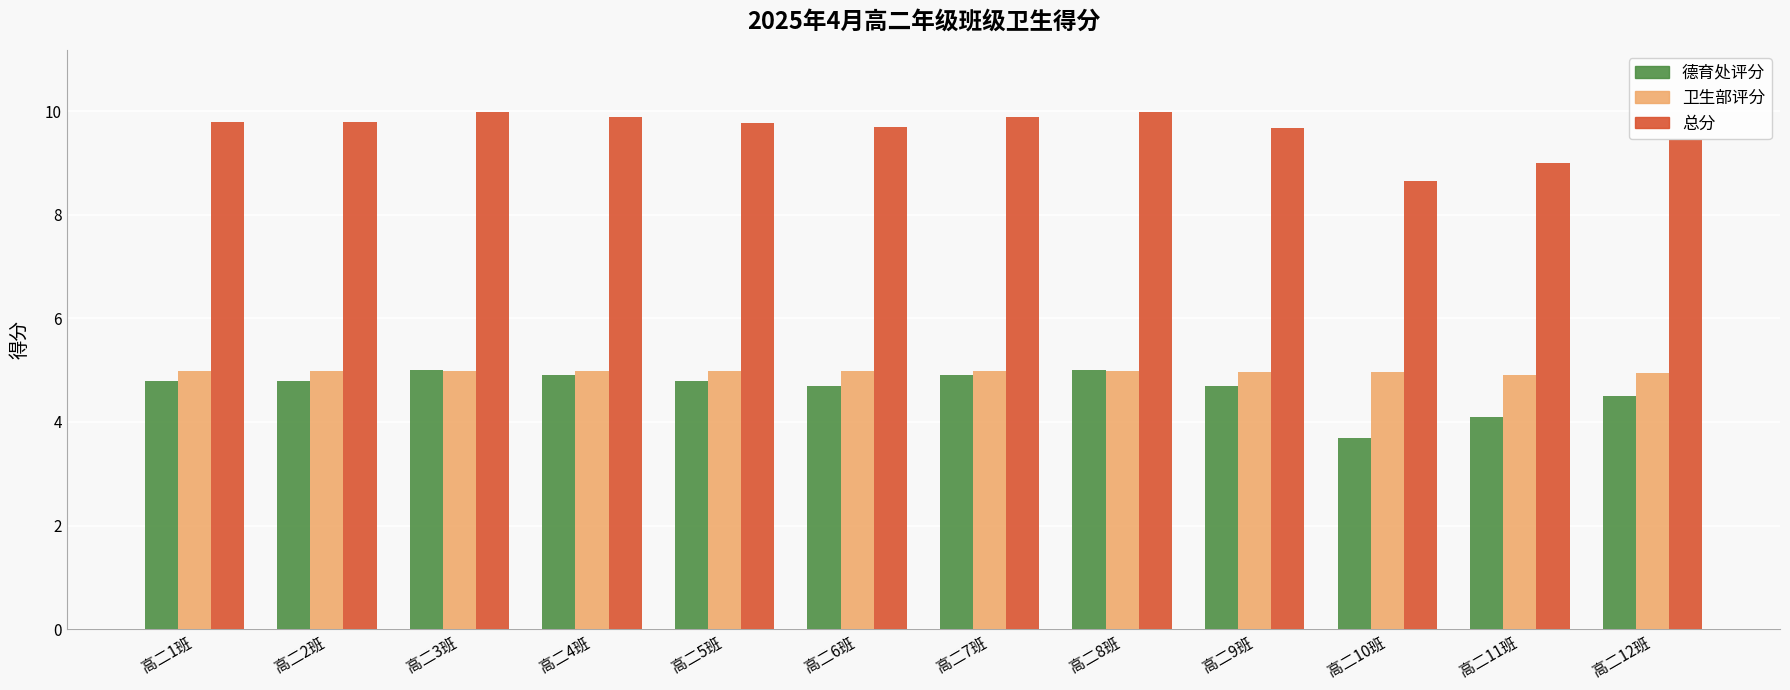

How many data points in 德育处评分 are less than 4?

1